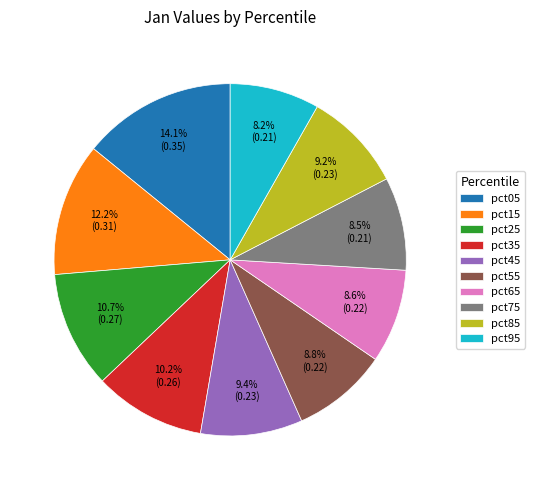

Count the number of slices in the pie.

10